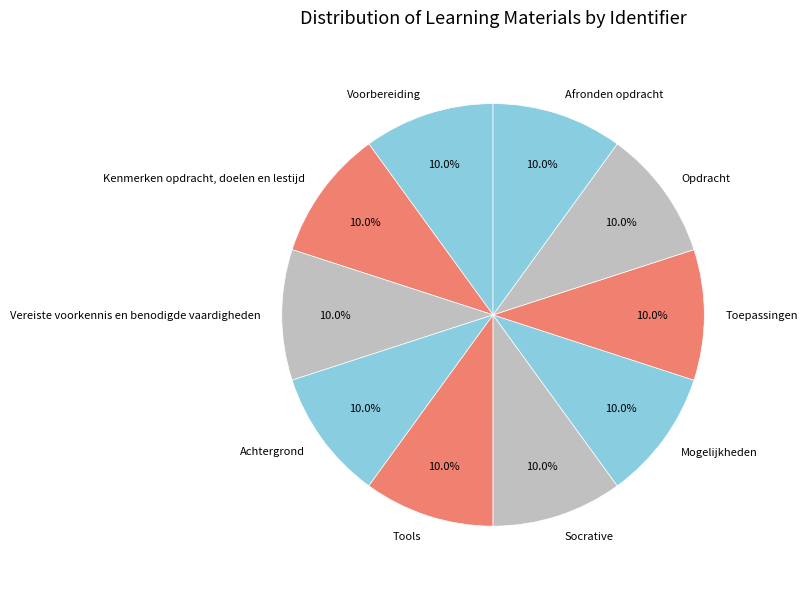

How many slices are in this pie chart?

10